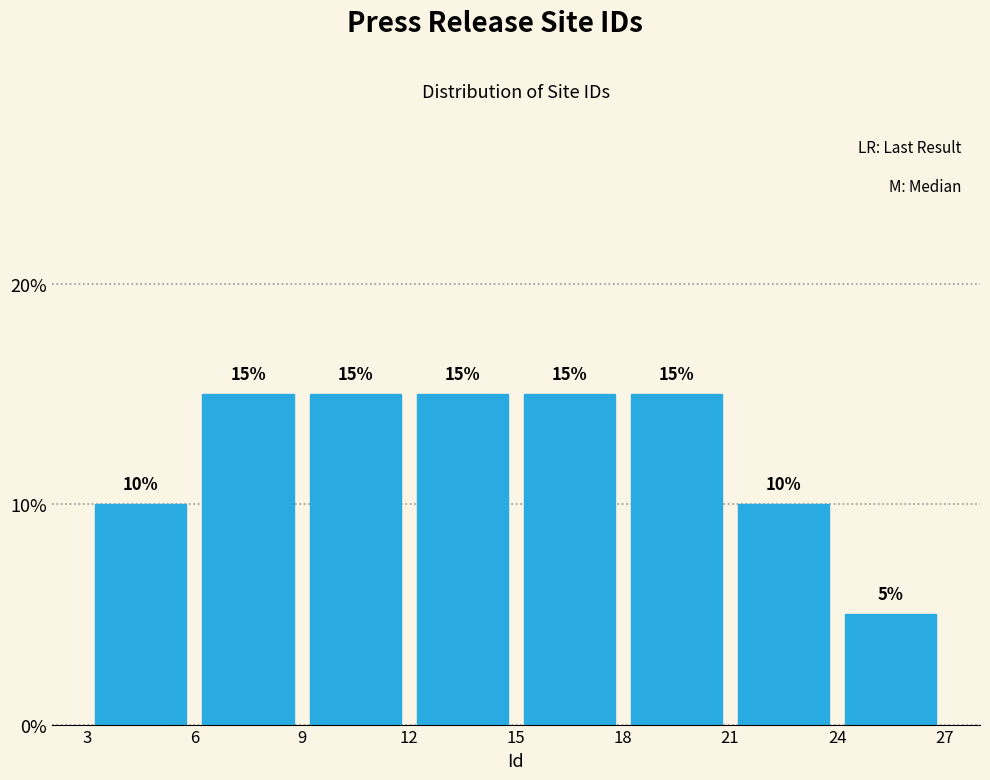

Reading left to right, list every bar in this chart as the range it spans on the x-axis followed by its height.

3 to 6: 10
6 to 9: 15
9 to 12: 15
12 to 15: 15
15 to 18: 15
18 to 21: 15
21 to 24: 10
24 to 27: 5